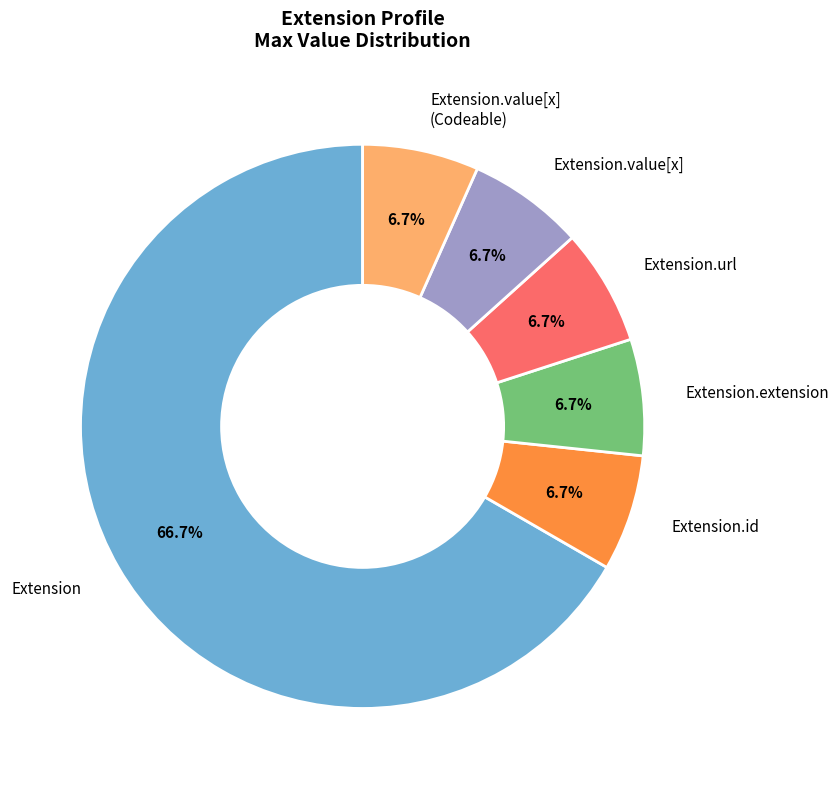

How many segments does this pie chart have?

6